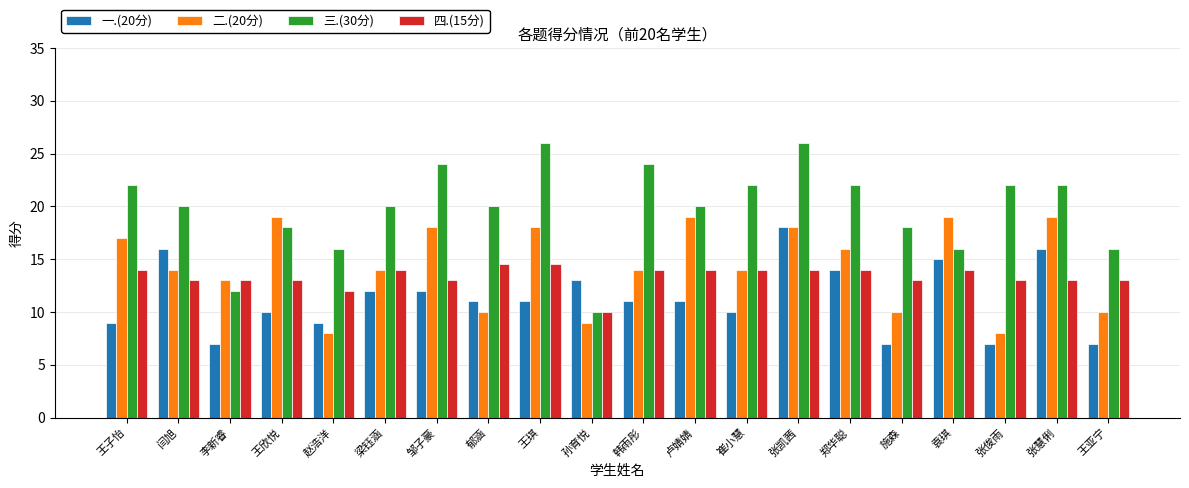

List the series in order of their peak value, highest first.

三.(30分), 二.(20分), 一.(20分), 四.(15分)